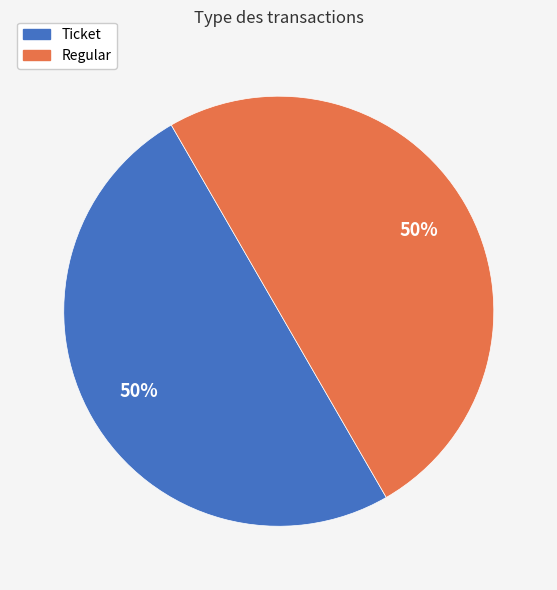

Count the number of slices in the pie.

2